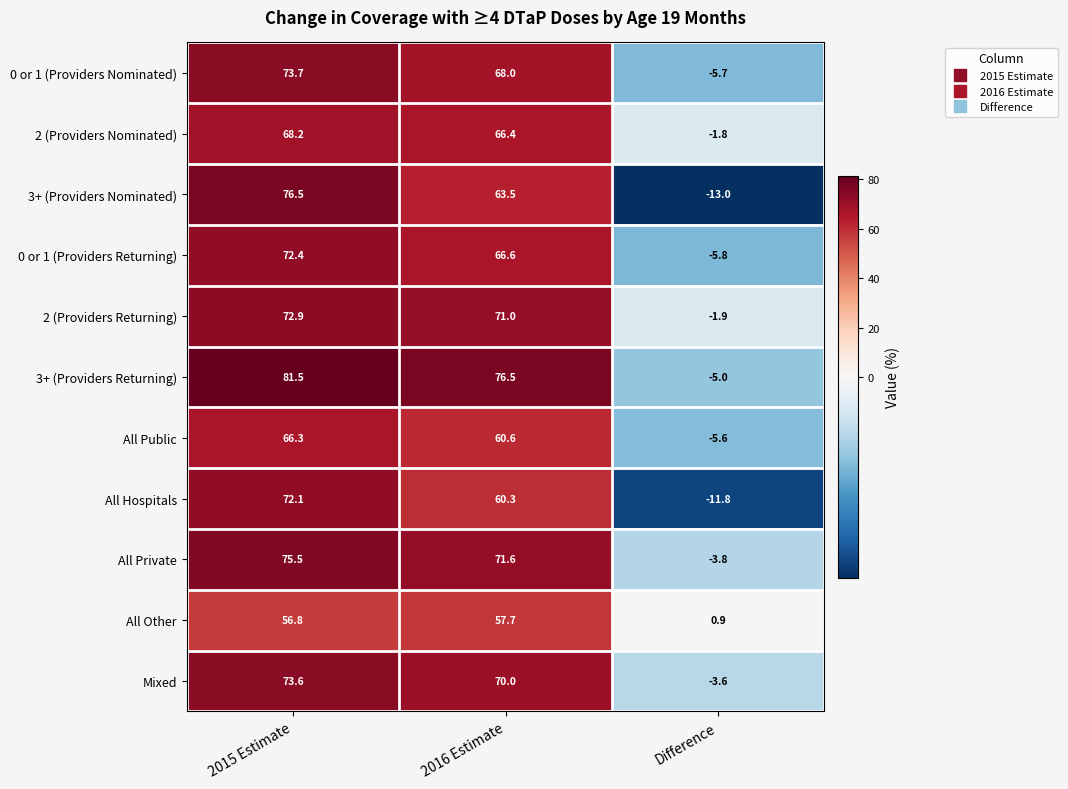

How many categories are shown in the chart?

3